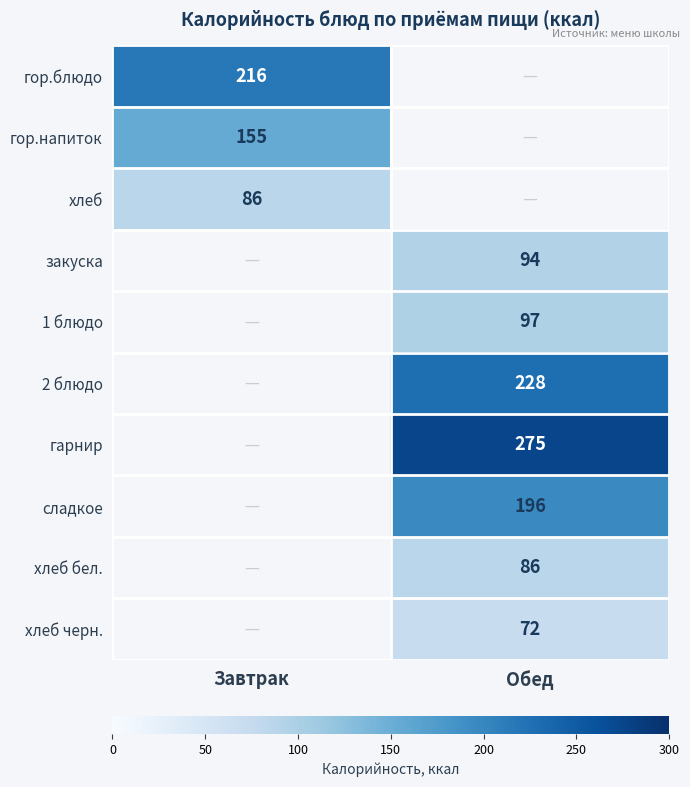

What is the greatest value displayed?

275